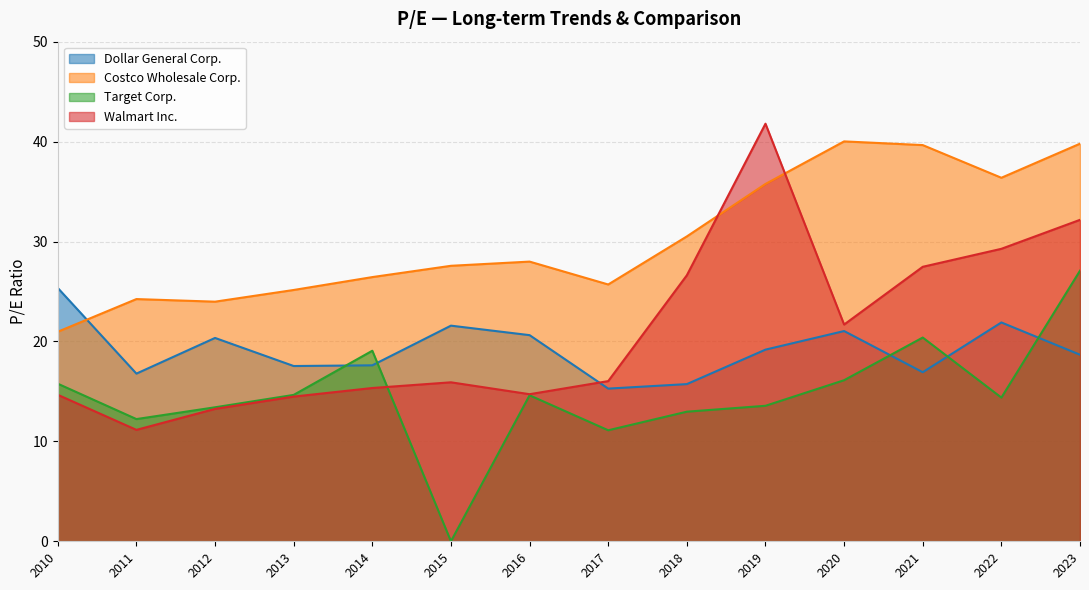

How many data points in Costco Wholesale Corp. are less than 27?

6